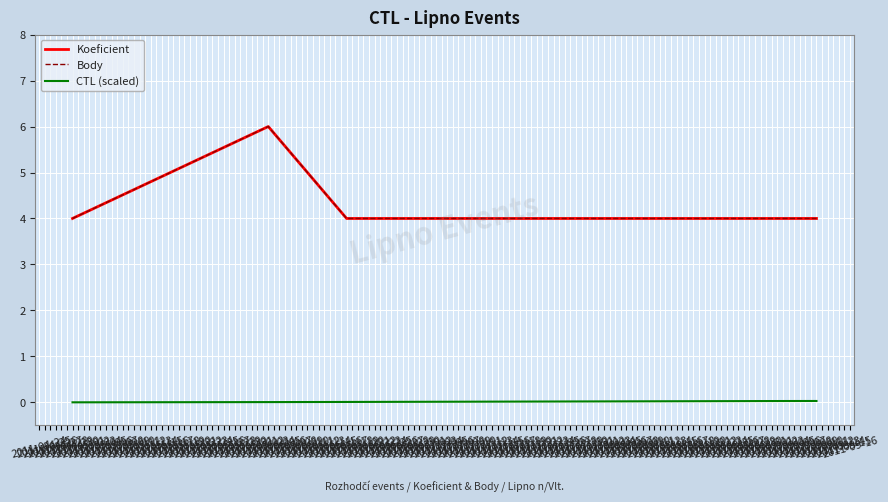

Reading left to right, list all the values displayed in this chart.

Koeficient: 4.0	6.0	4.0	4.0	4.0
Body: 4.0	6.0	4.0	4.0	4.0
CTL (scaled): 0.0	0.0	0.0	0.0	0.0